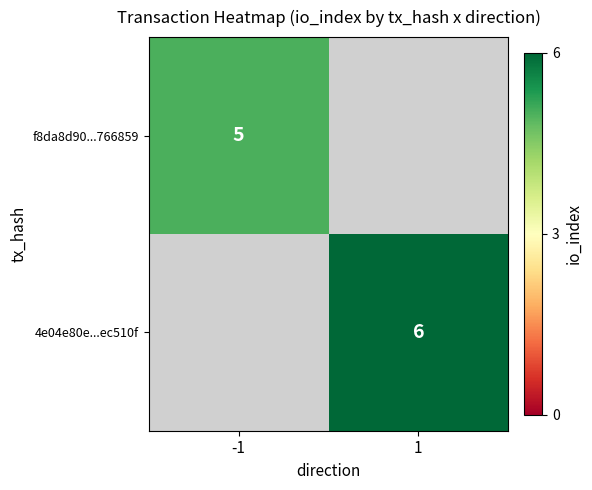

The f8da8d90...766859 series shows 2 at -1. True or false?

False